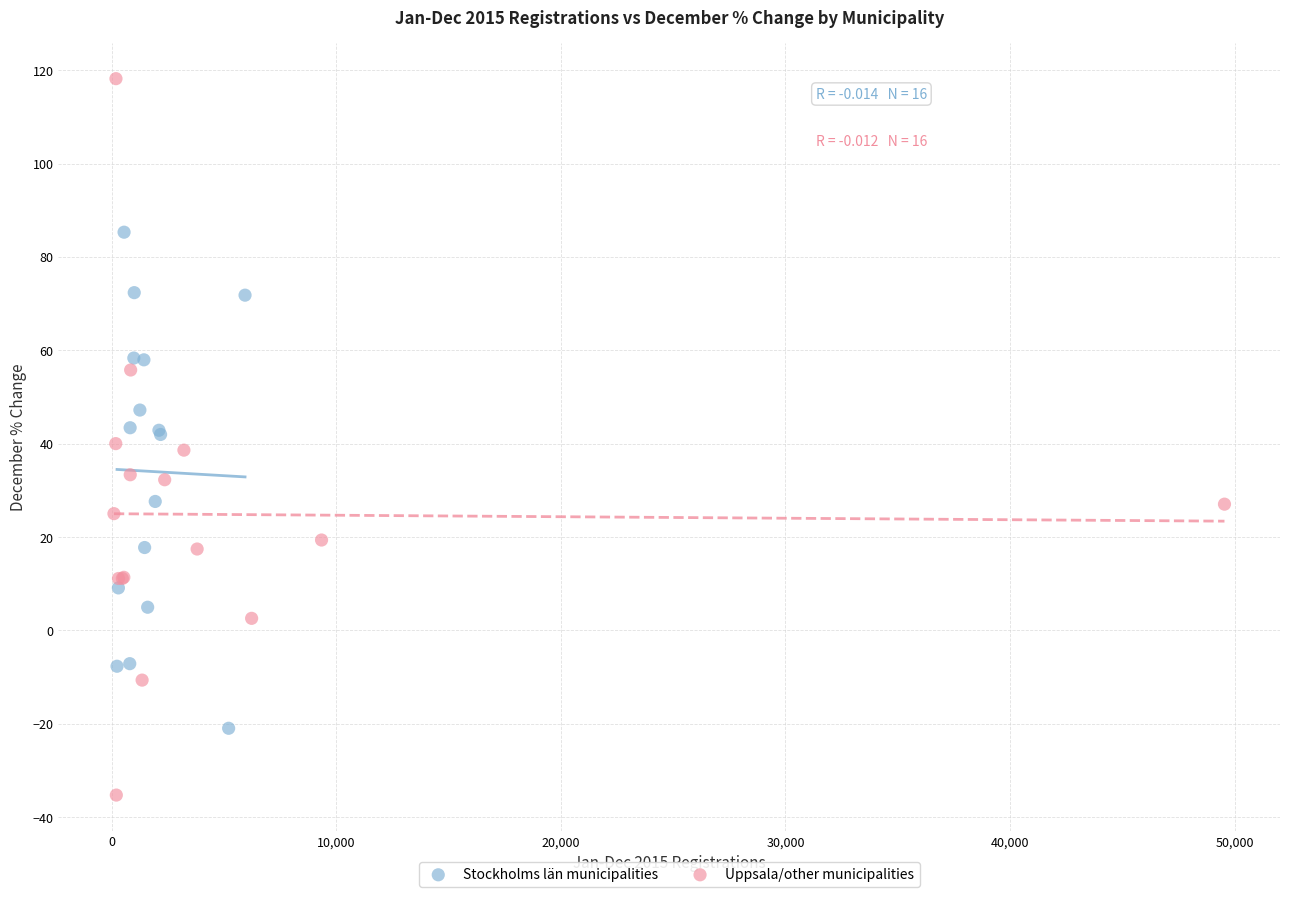

Which series has the largest Y range (max minus min)?

Uppsala/other municipalities